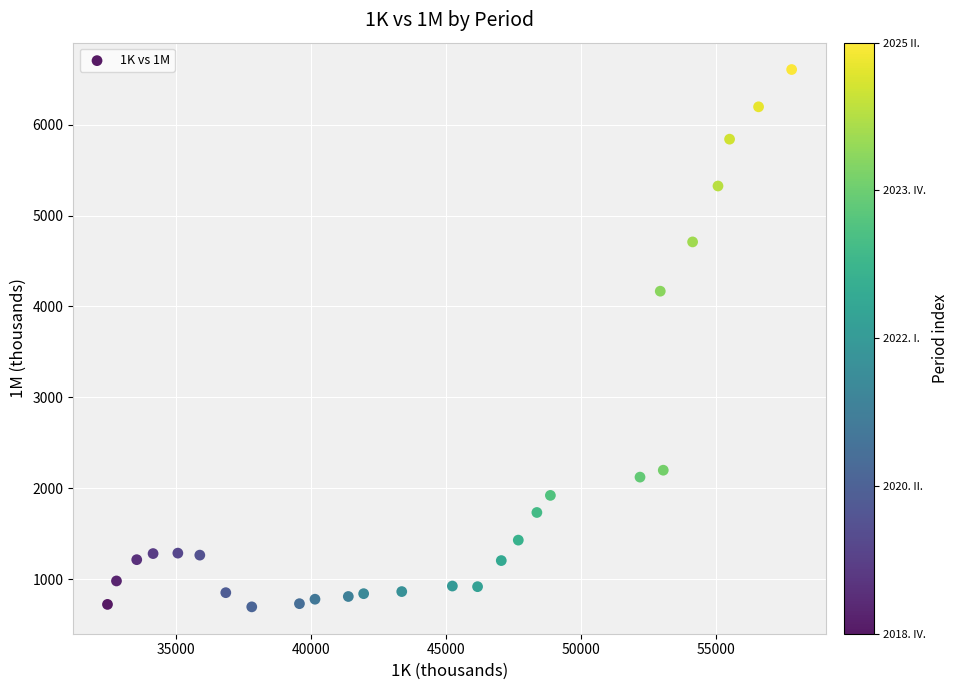

What is the range of Y values (max minus min)?

5910